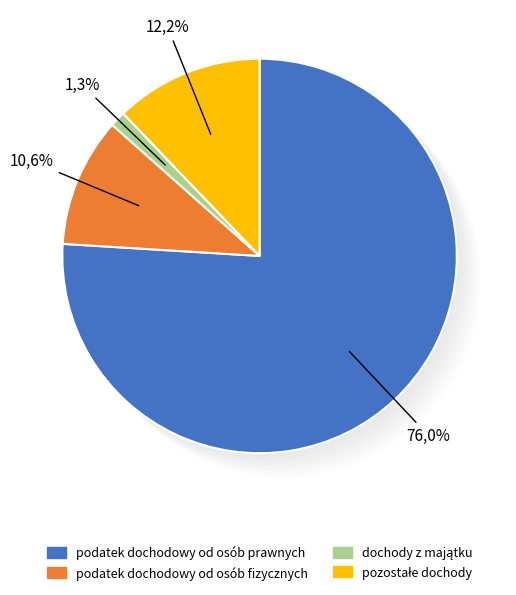

What is the smallest slice in the pie chart?

dochody z majątku